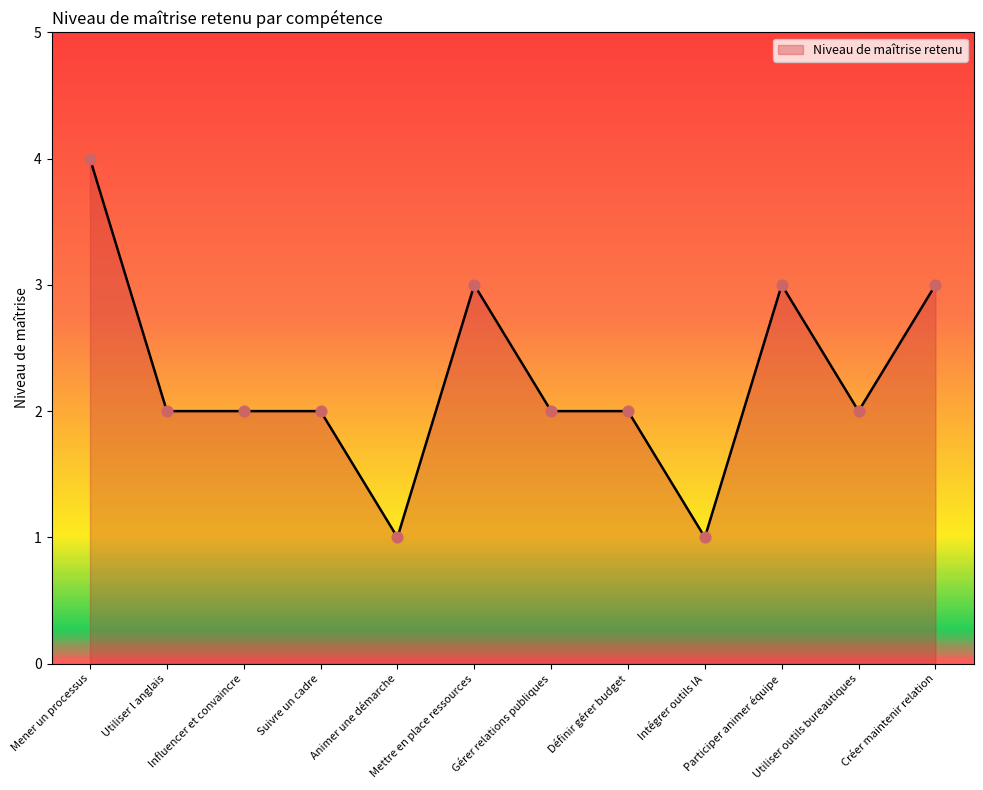

What is the ratio of the value at Créer maintenir relation to the value at Mettre en place ressources?

1.0